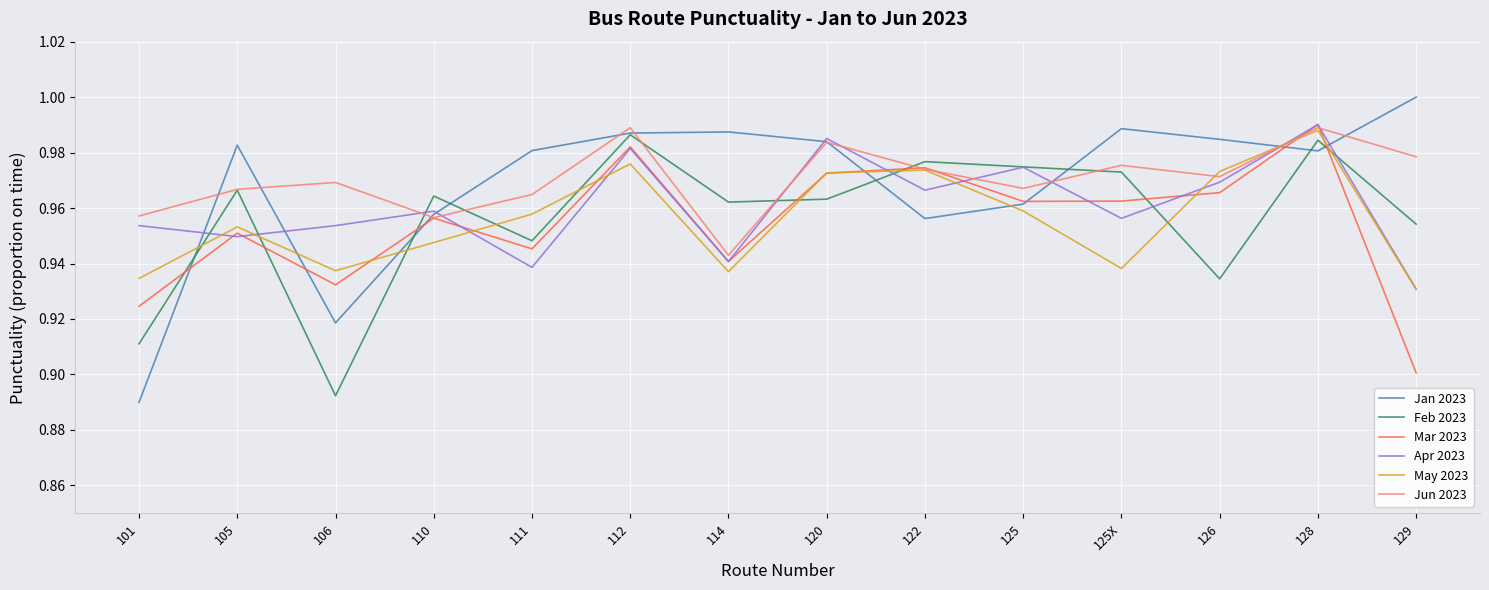

Is it true that Apr 2023 equals 0.7 at 125X?

False